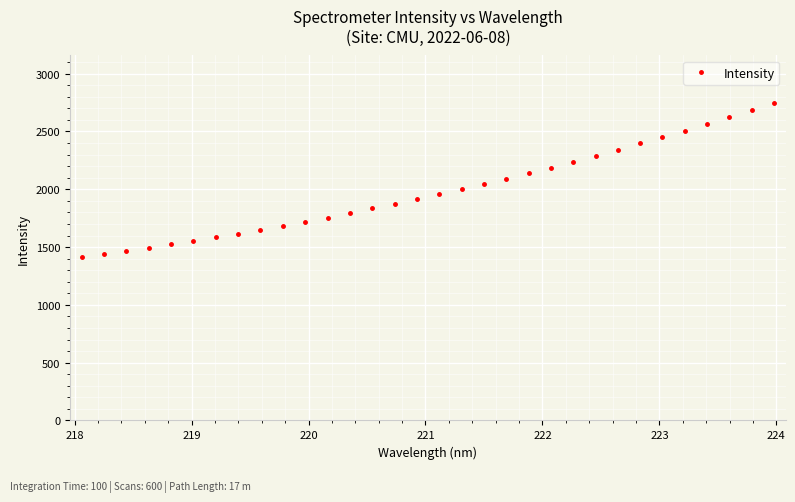

What is the maximum value shown in the chart?

2745.5